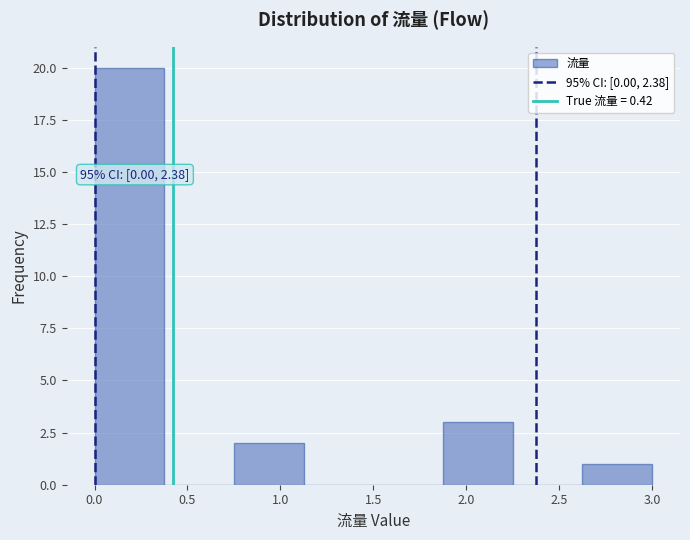

Which range on the x-axis has the tallest bar?

0.000 to 0.375